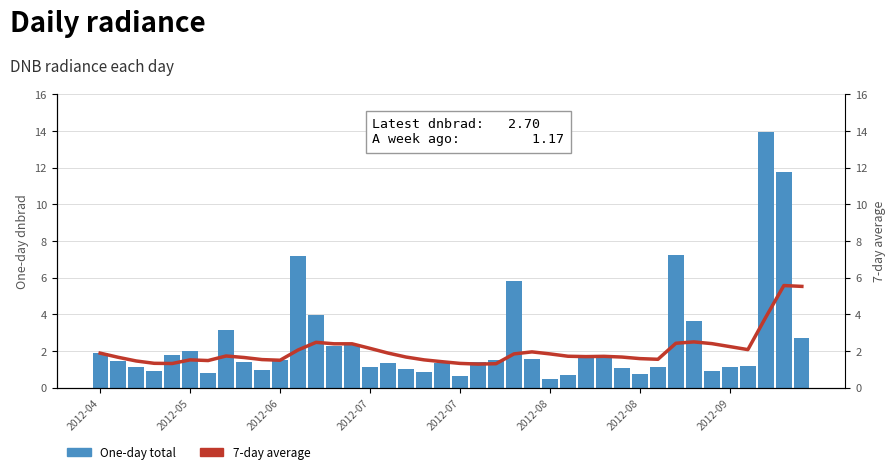

Which series has the largest range (max minus min)?

One-day total